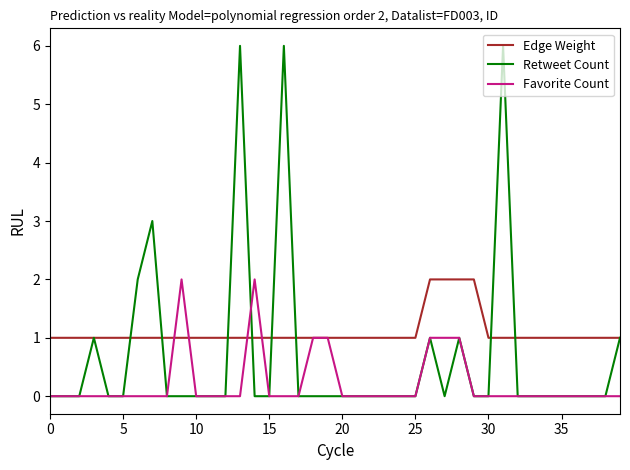

Rank the series by their average value, from lowest to highest.

Favorite Count, Retweet Count, Edge Weight